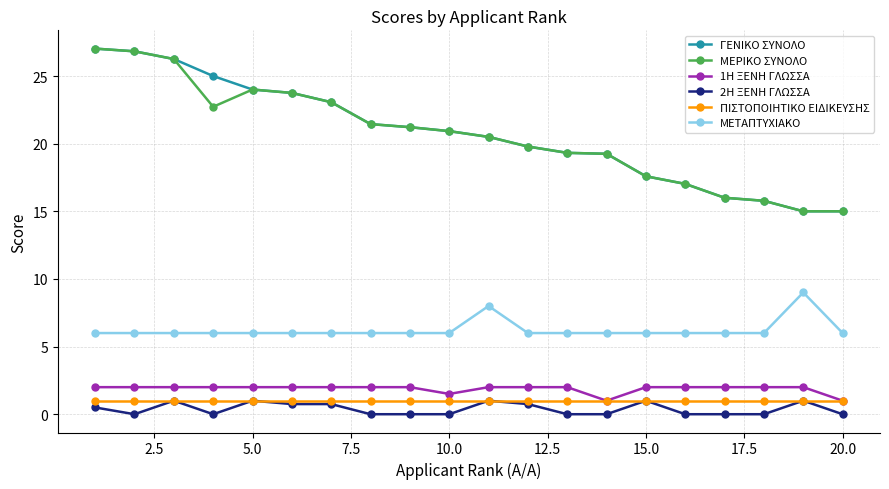

What is the value of the 1Η ΞΕΝΗ ΓΛΩΣΣΑ point at the 7th from the left?

2.0